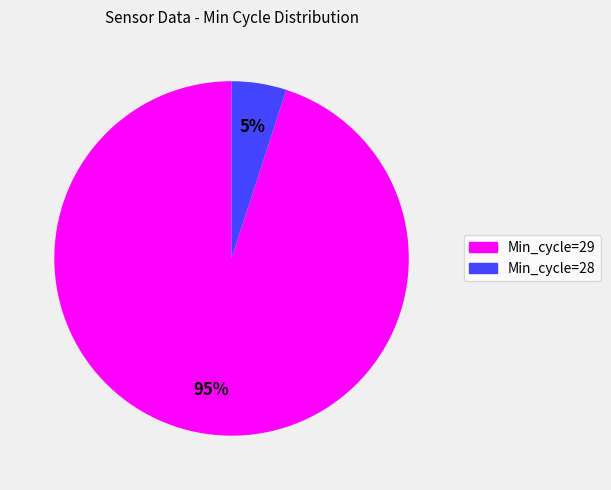

What is the ratio of the value at Min_cycle=29 to the value at Min_cycle=28?

19.0